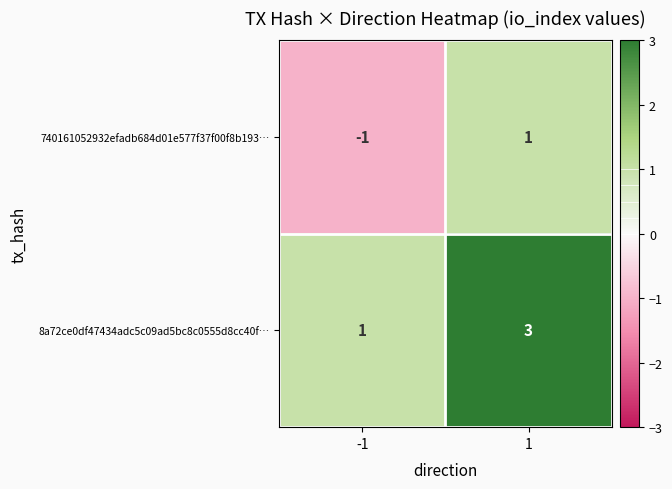

What is the sum of the 8a72ce0df47434adc5c09ad5bc8c0555d8cc40f… values at 1 and -1?

4